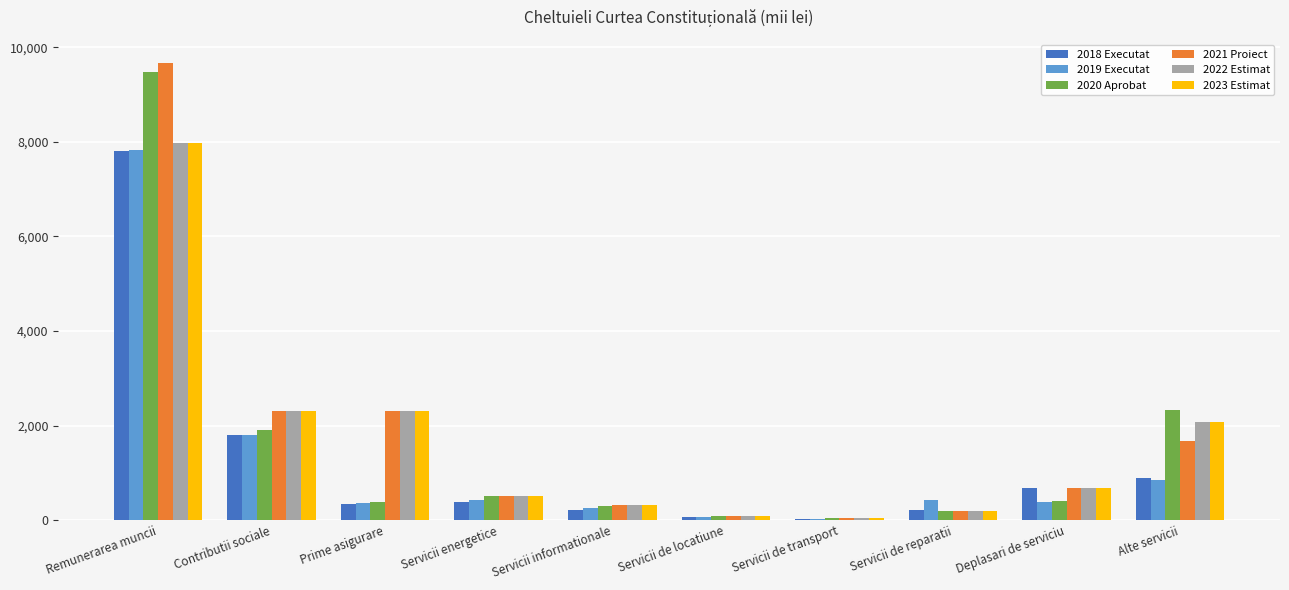

Does the chart contain stacked bars?

No